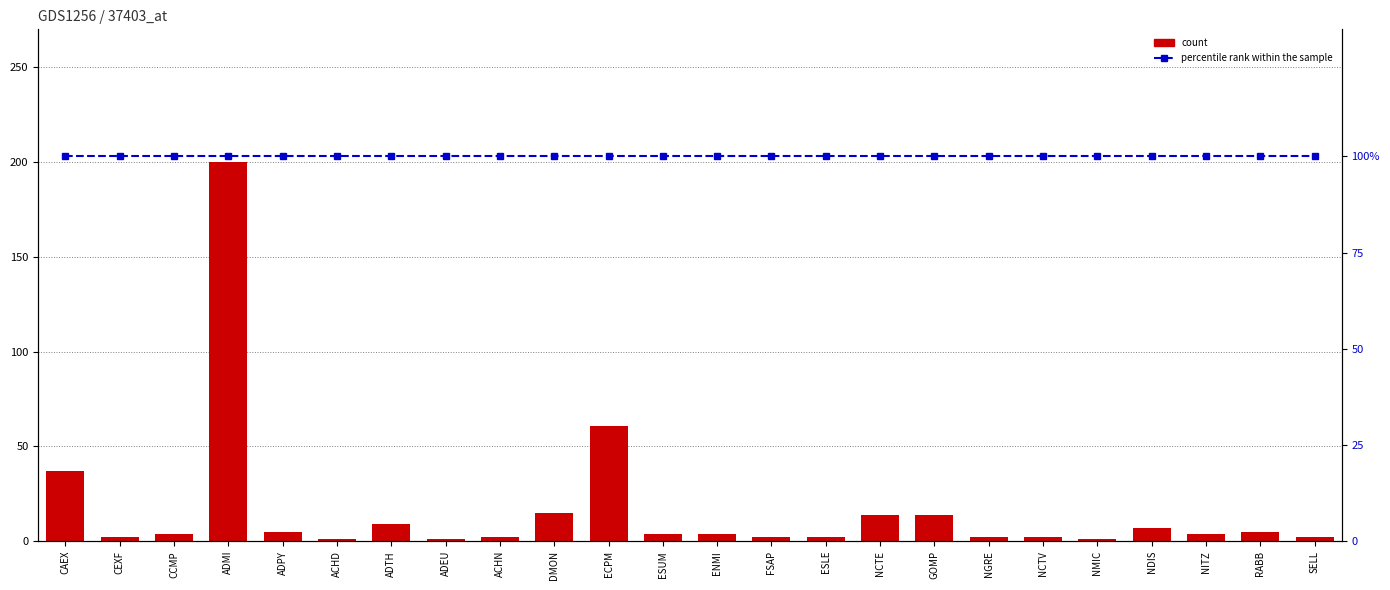

What is the value of the count bar at the 8th from the left?

1